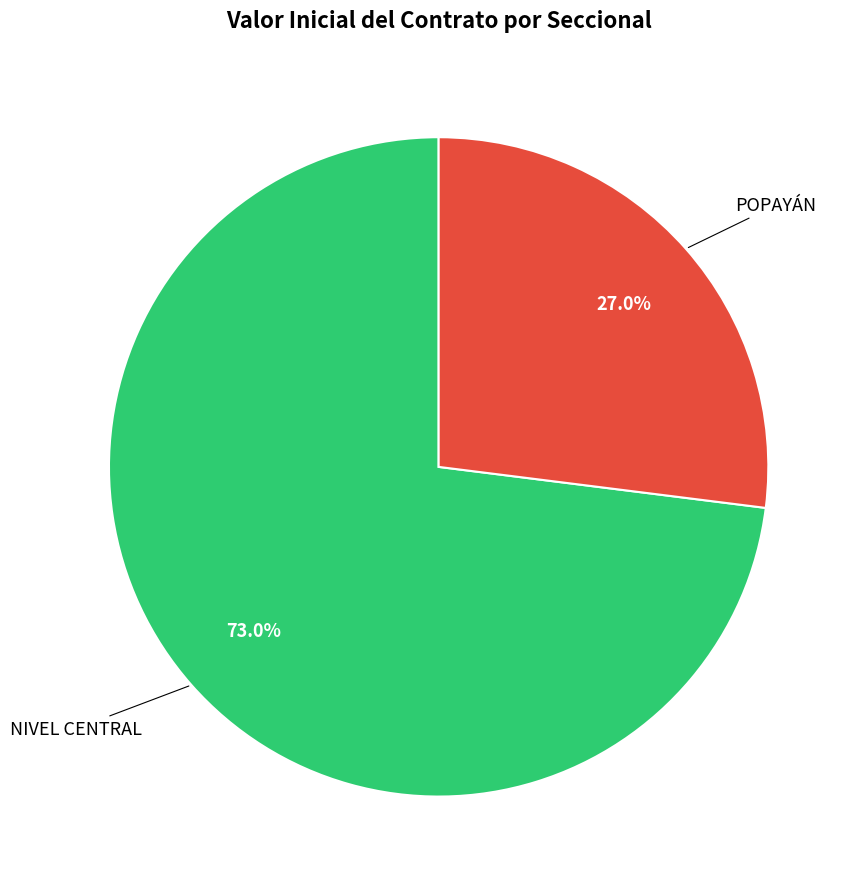

To the nearest percent, what is the difference between the NIVEL CENTRAL and POPAYÁN slice percentages?

46%